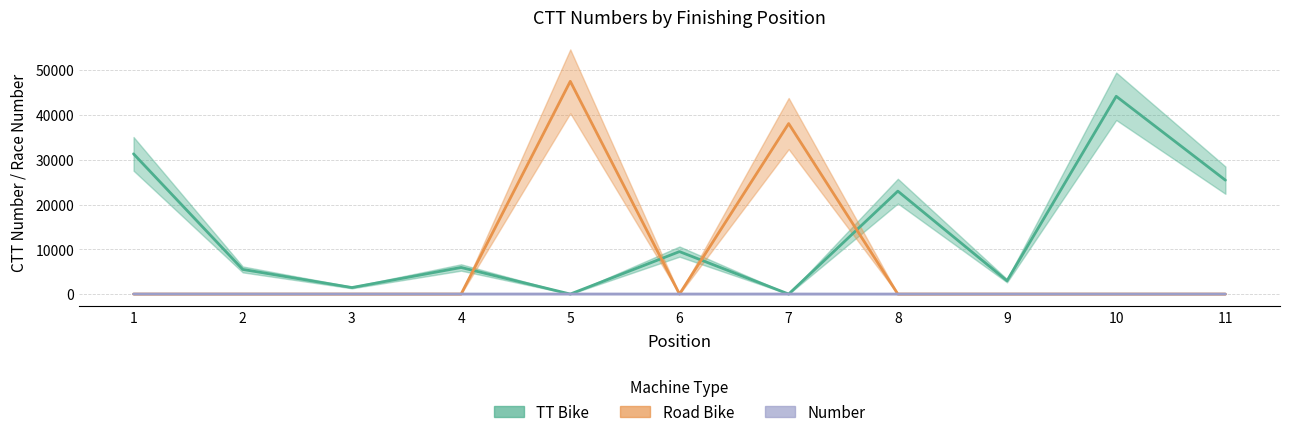

Which series ends up on top after the final intersection of Road Bike and TT Bike?

TT Bike